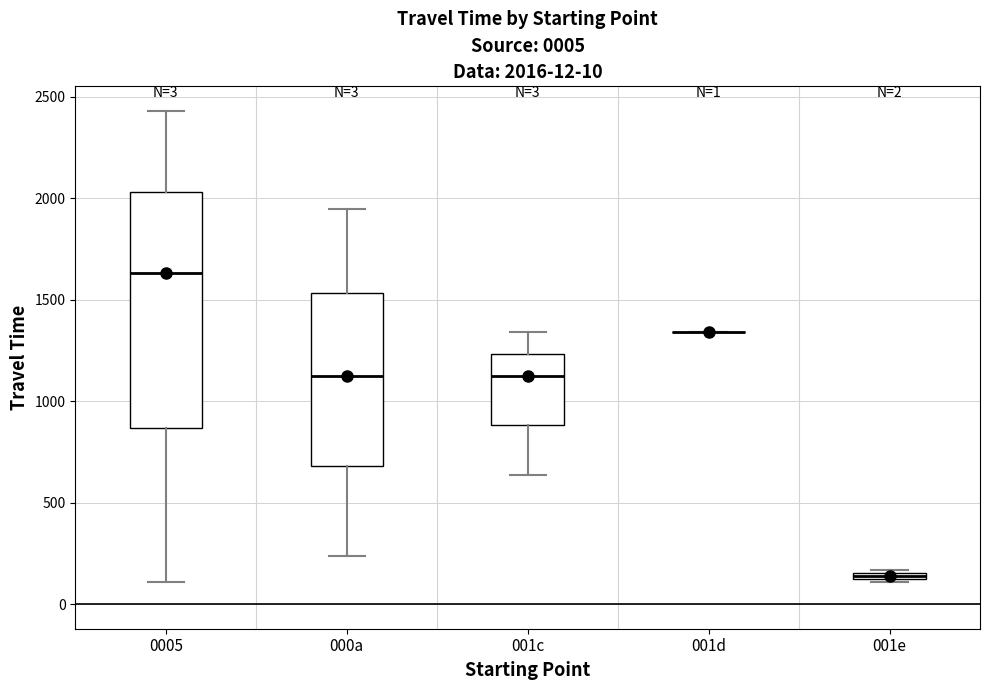

Which box is the tallest, from its lower edge to its upper edge?

0005